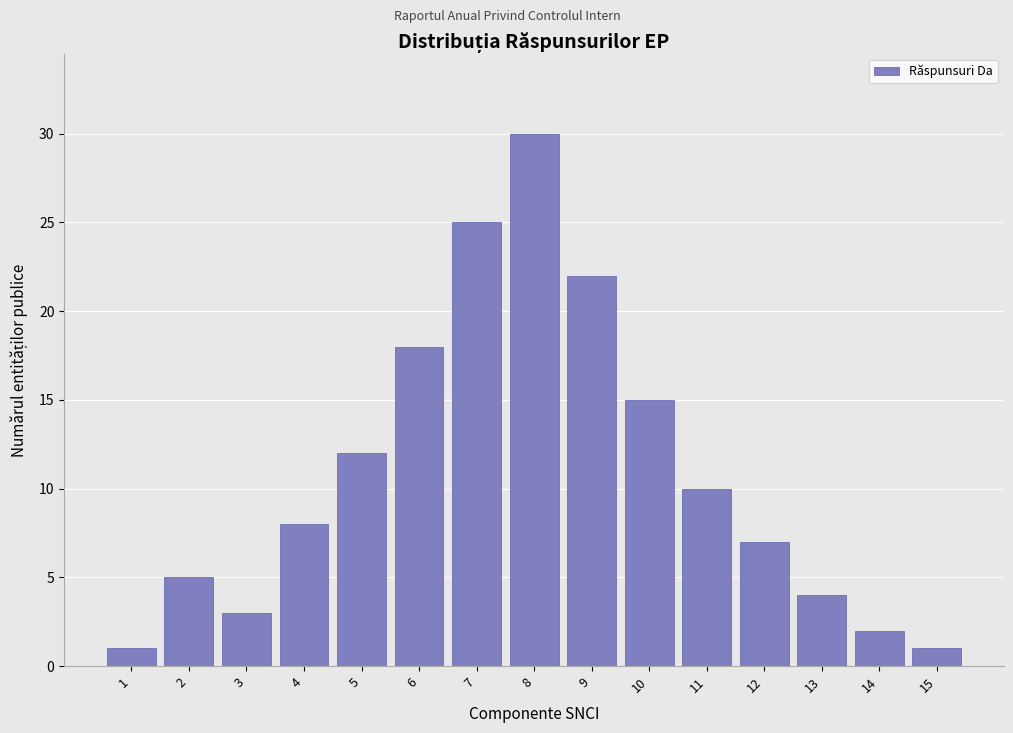

Reading left to right, transcribe all the data shown in this chart.

1	5	3	8	12	18	25	30	22	15	10	7	4	2	1